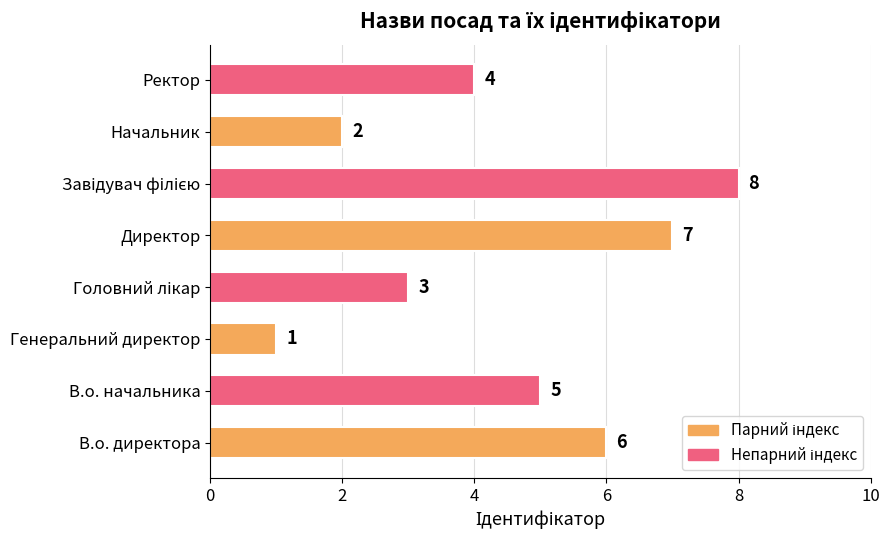

What is the sum of all values?

36